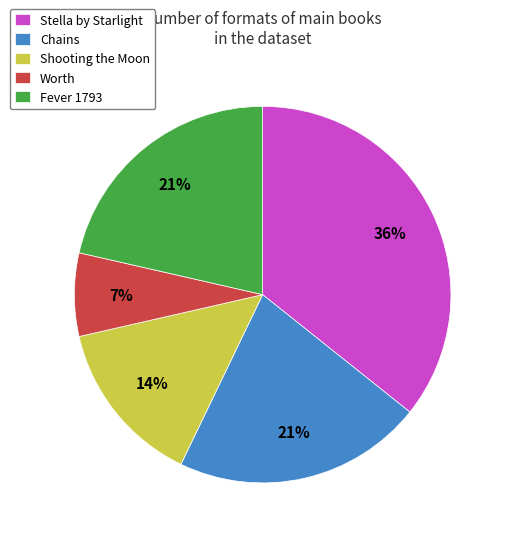

Which has a higher value, Stella by Starlight or Worth?

Stella by Starlight